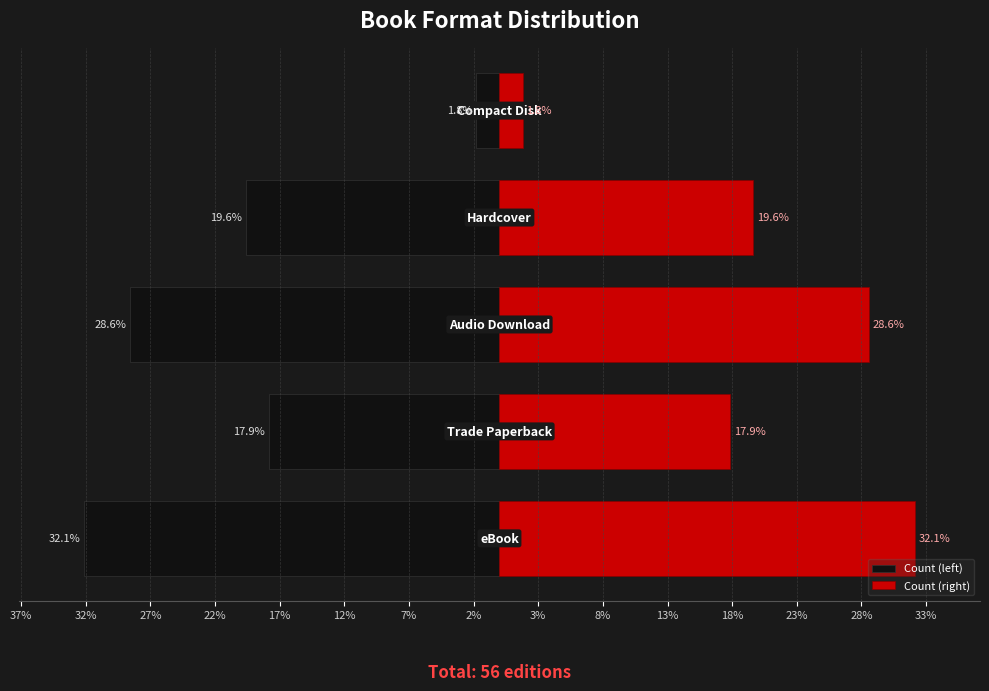

Reading left to right, list all the values displayed in this chart.

Count (left): -32.1	-17.9	-28.6	-19.6	-1.8
Count (right): 32.1	17.9	28.6	19.6	1.8